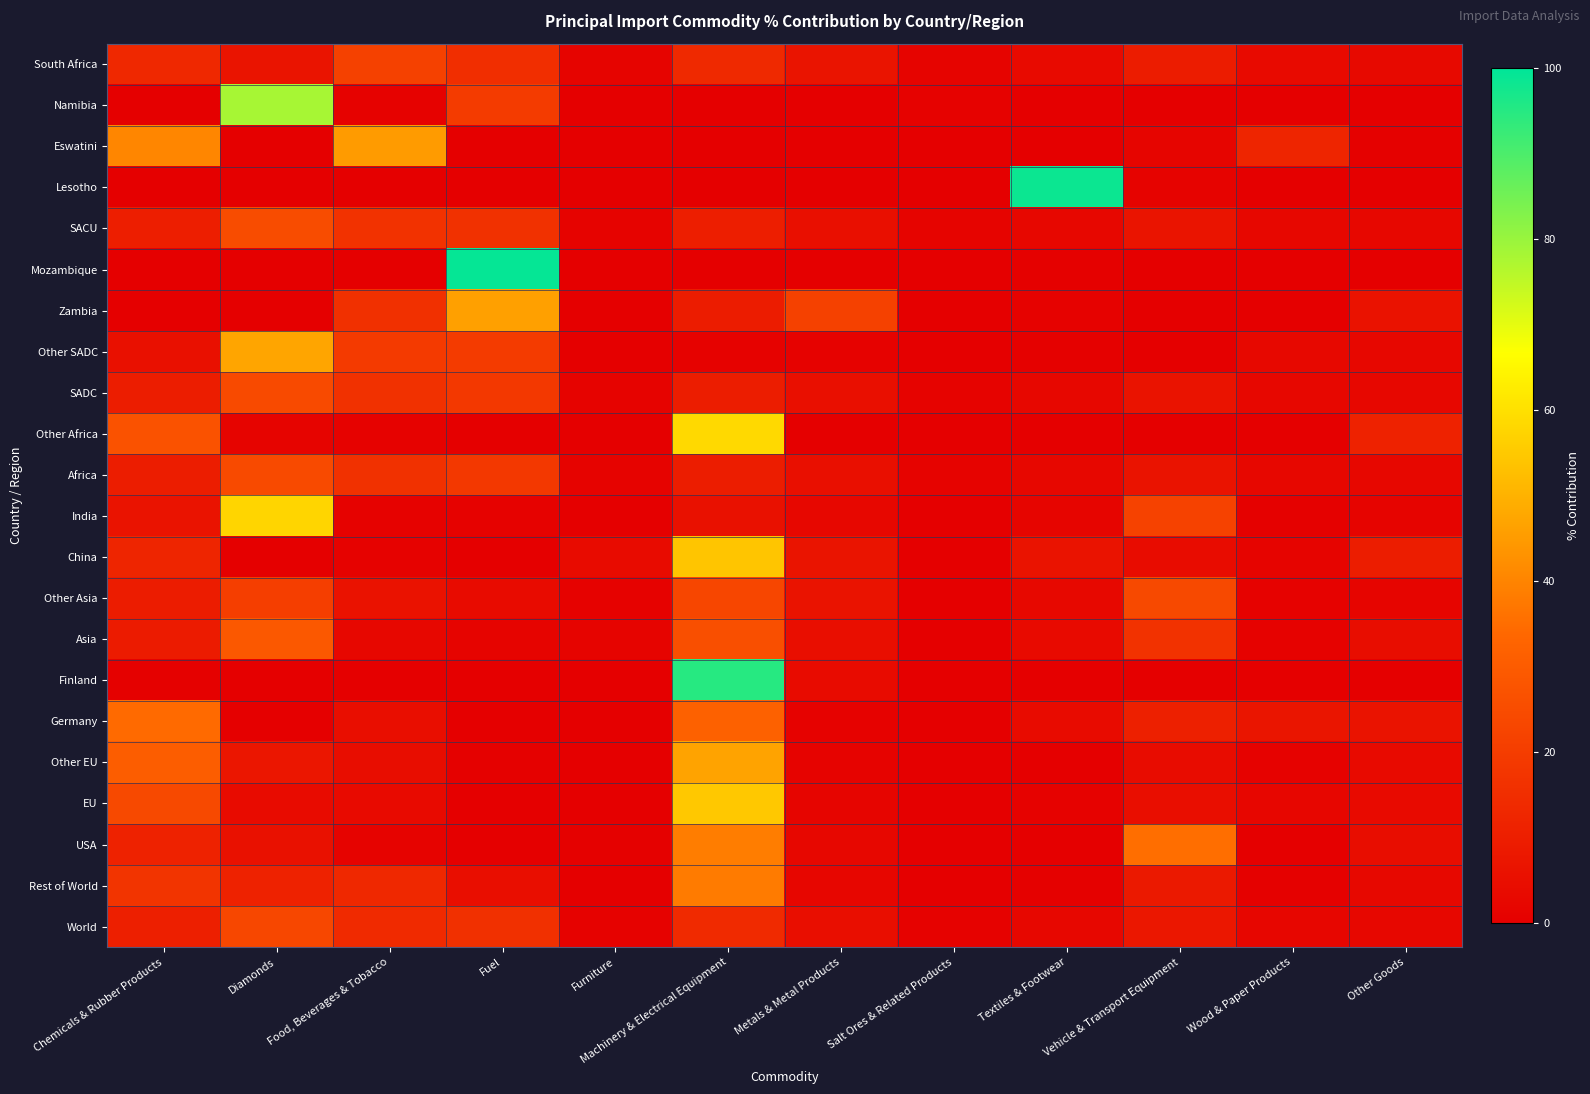

At which category is the sum across all series the highest?

Machinery & Electrical Equipment